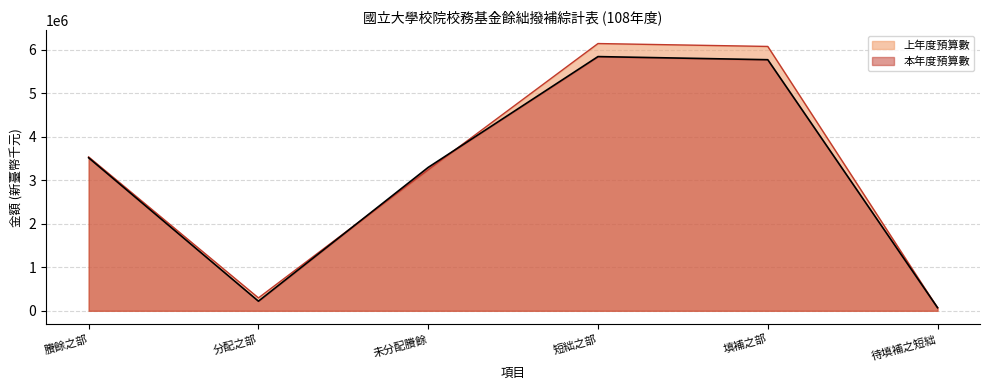

The value of 上年度預算數 at 分配之部 is 296488. True or false?

True